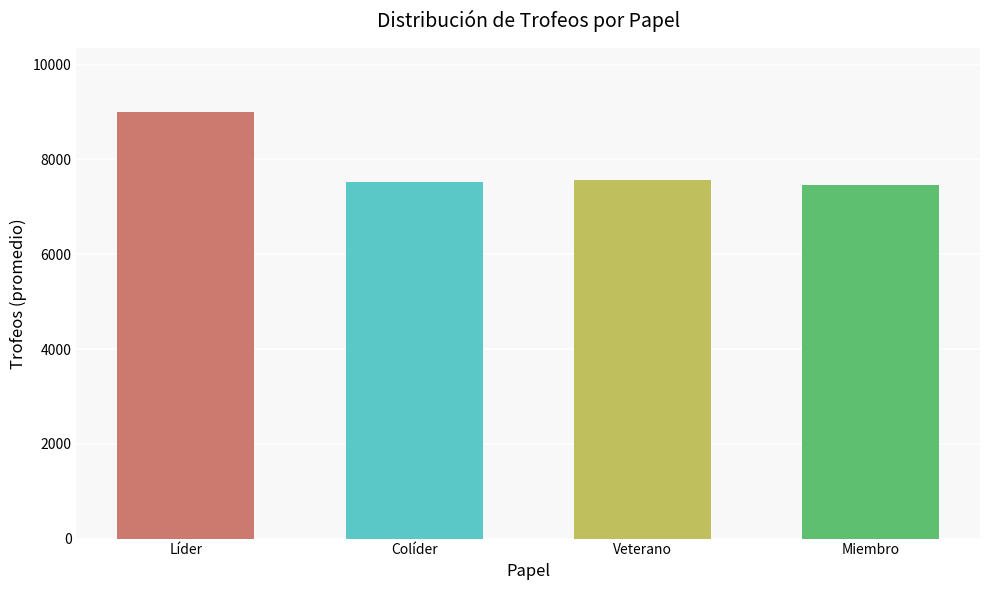

Is it true that the value at Colíder is 7514.8?

True